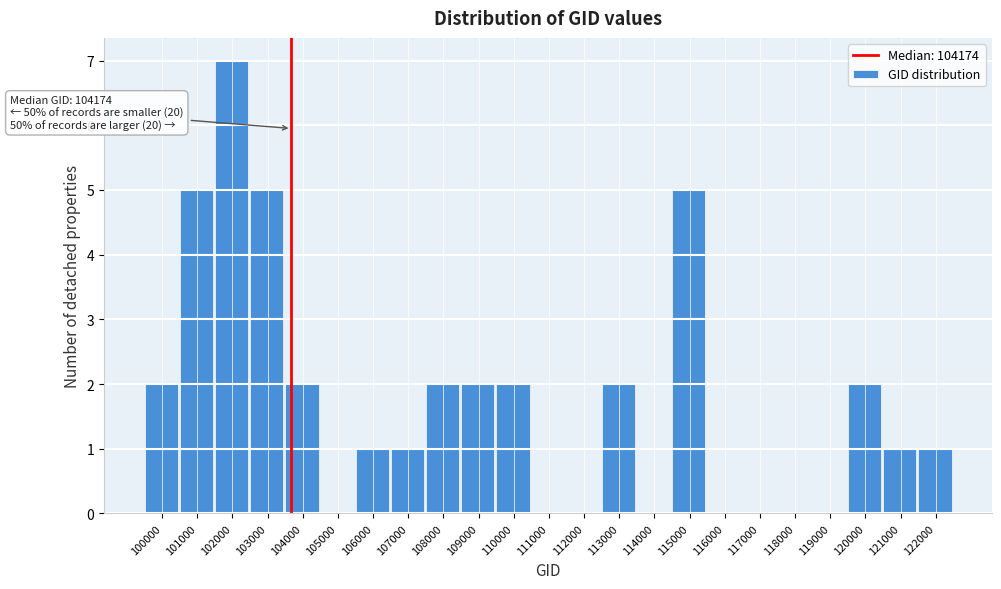

Reading left to right, list all the values displayed in this chart.

100000=2	101000=5	102000=7	103000=5	104000=2	105000=0	106000=1	107000=1	108000=2	109000=2	110000=2	111000=0	112000=0	113000=2	114000=0	115000=5	116000=0	117000=0	118000=0	119000=0	120000=2	121000=1	122000=1